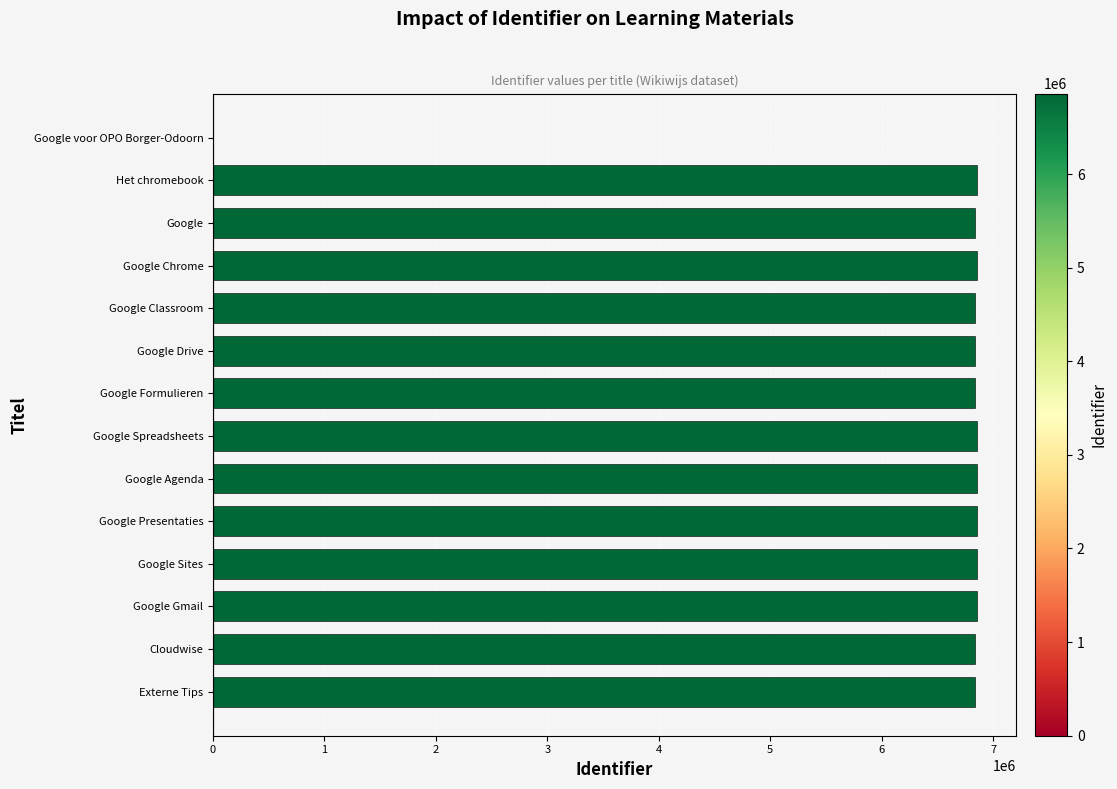

How many distinct data groups are displayed?

1